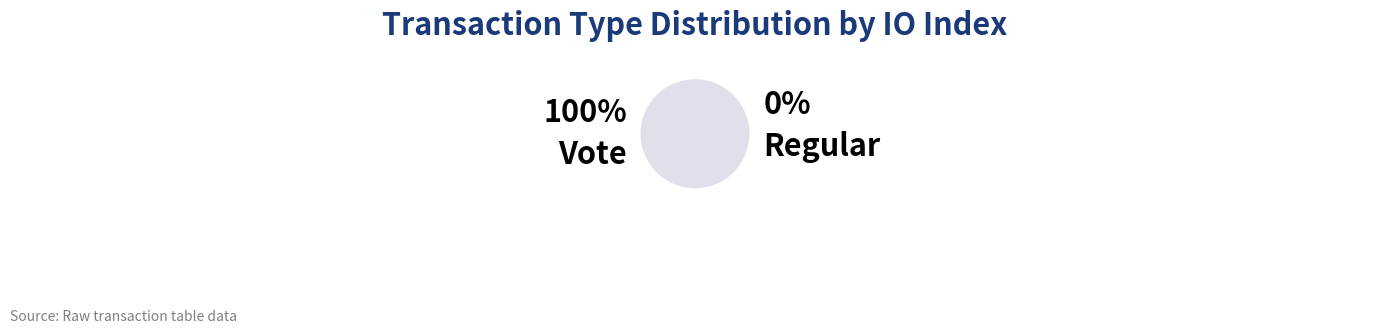

Which slice is the largest?

Vote (io_index=2)